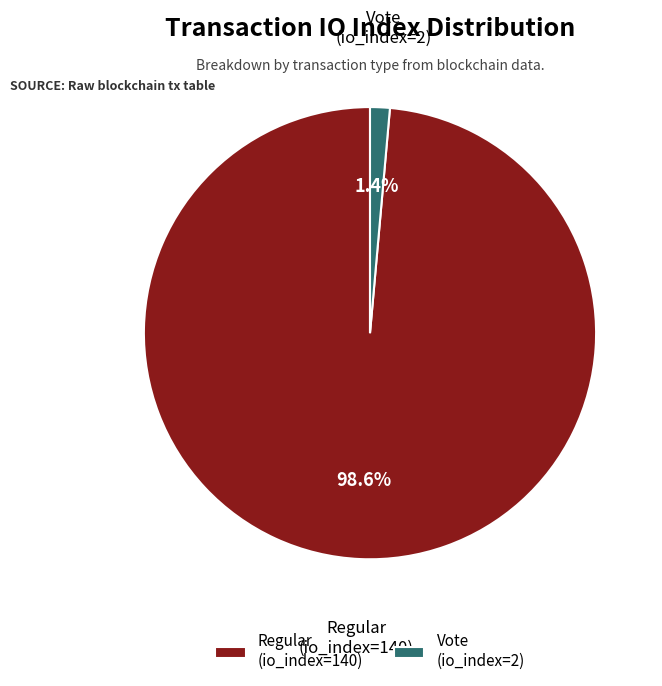

What percentage is the Regular (io_index=140) slice, to the nearest percent?

99%